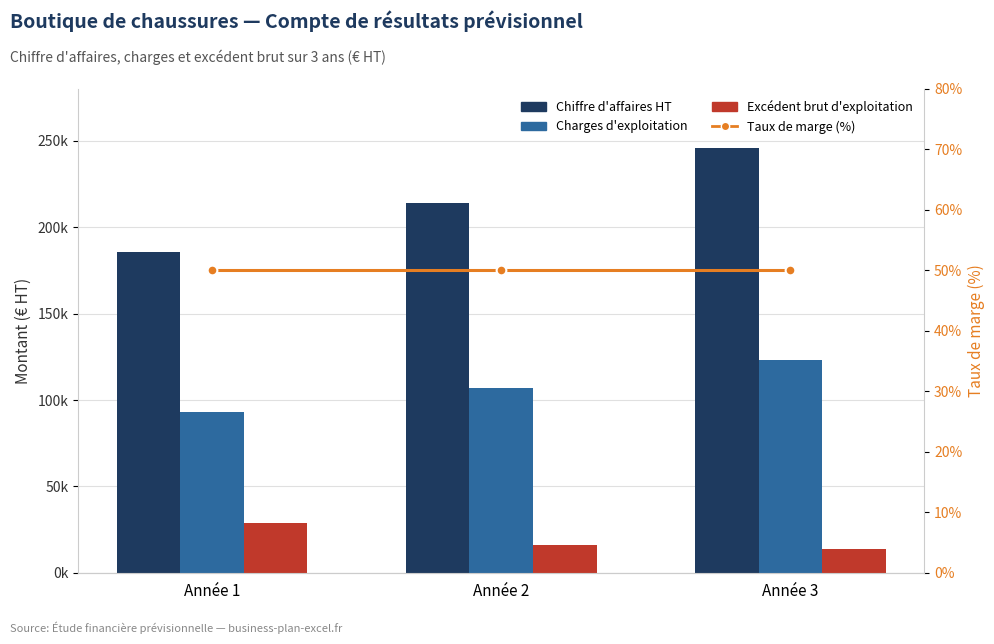

True or false: Taux de marge (%) has a value of 21.3 at Année 1.

False